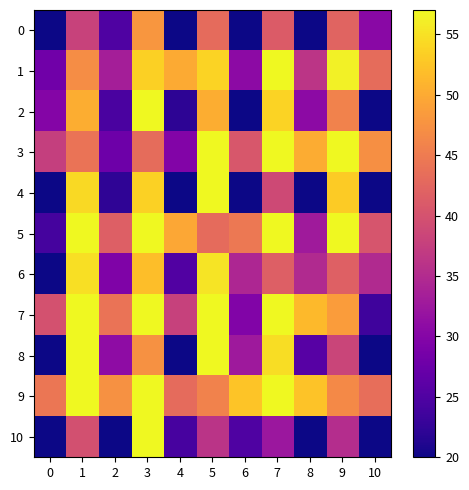

At which category is the sum across all series the highest?

3